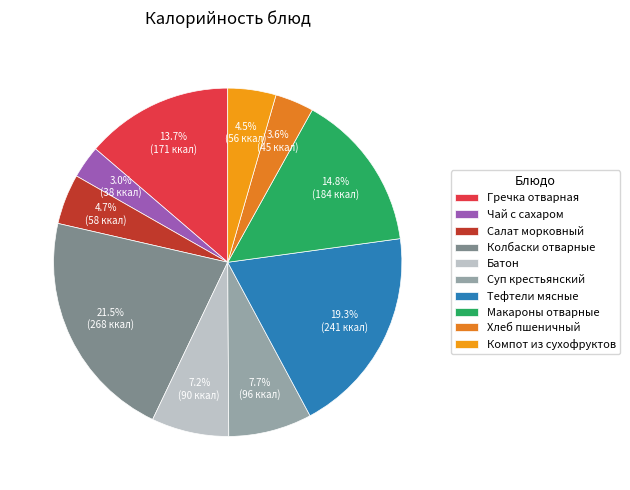

How many segments does this pie chart have?

10